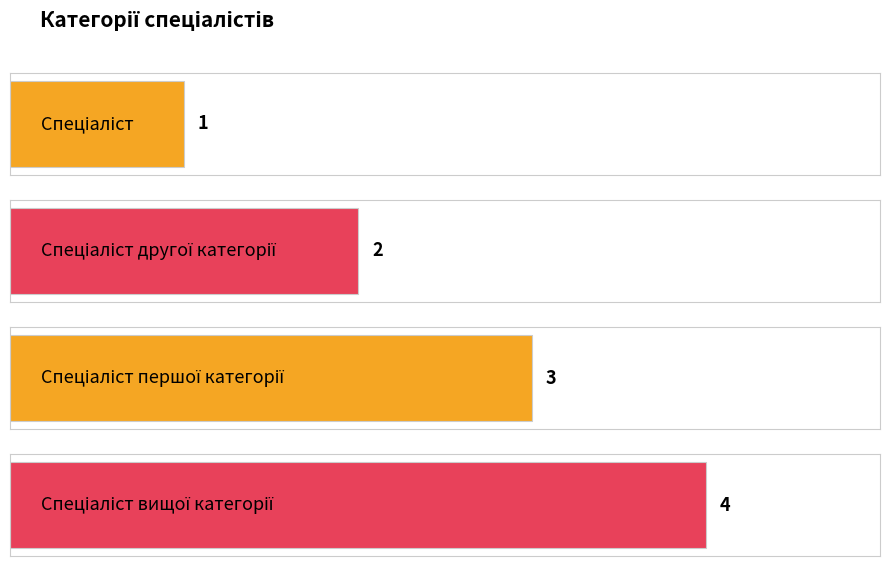

What is the value of the 4th bar from the left?

4